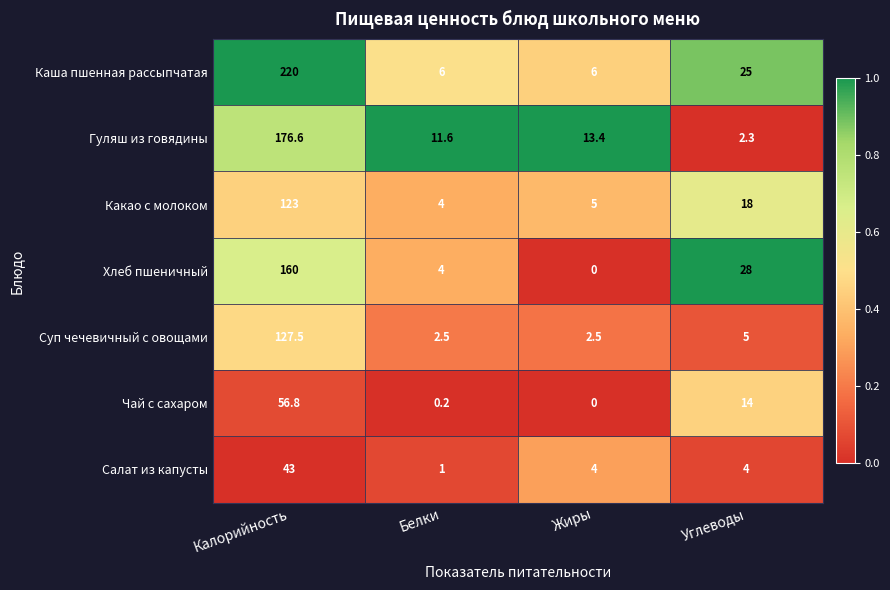

Which category has the highest value across all series?

Калорийность